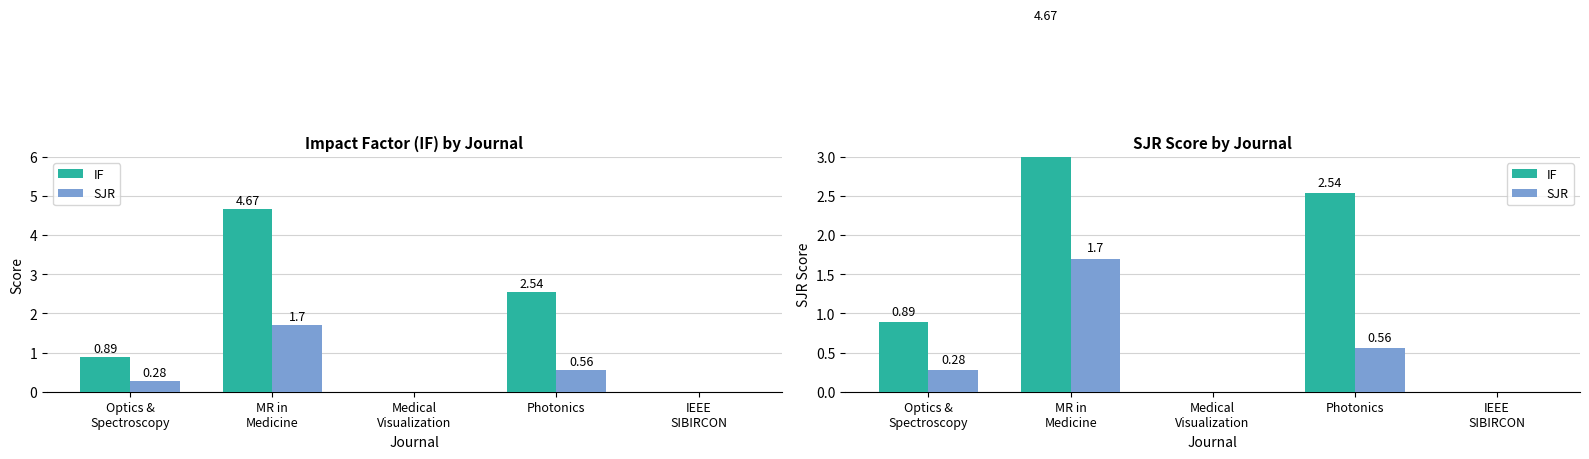

What is the label of the 1st bar from the left?

Optics &
Spectroscopy